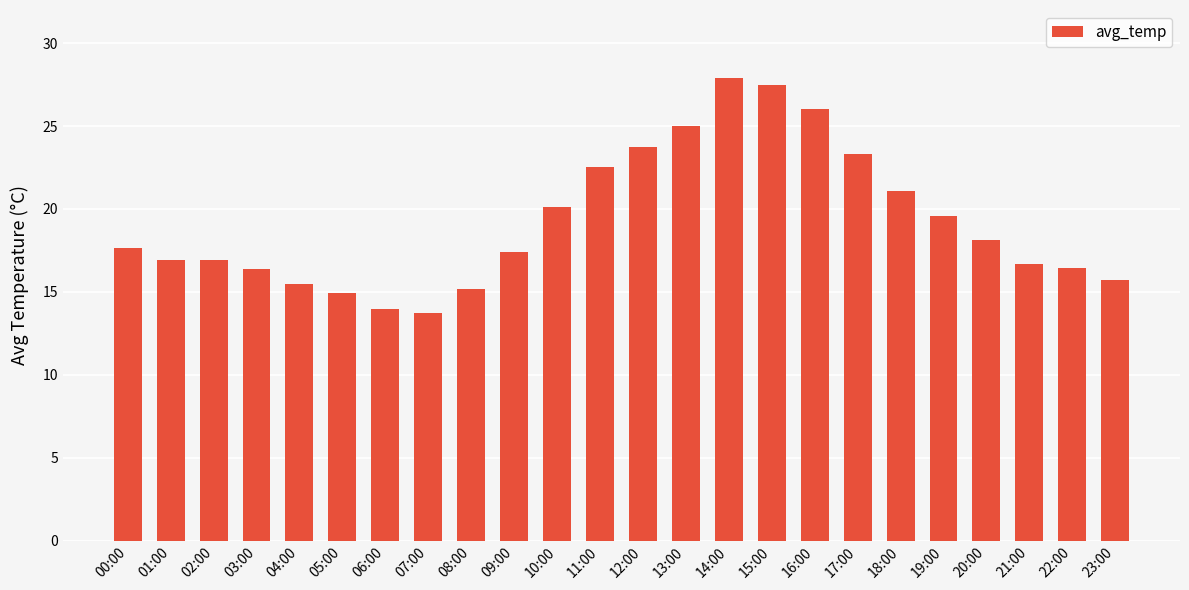

Which label corresponds to the largest value in the chart?

14:00